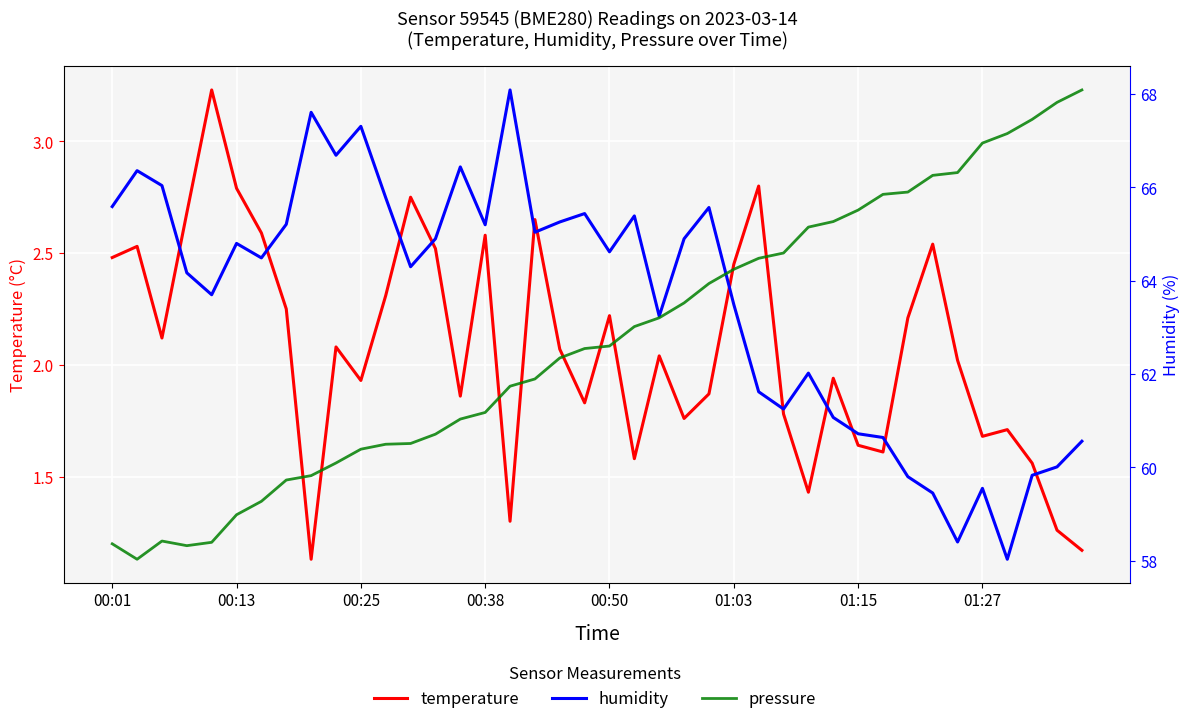

True or false: temperature has a value of 1.7 at 36.

True